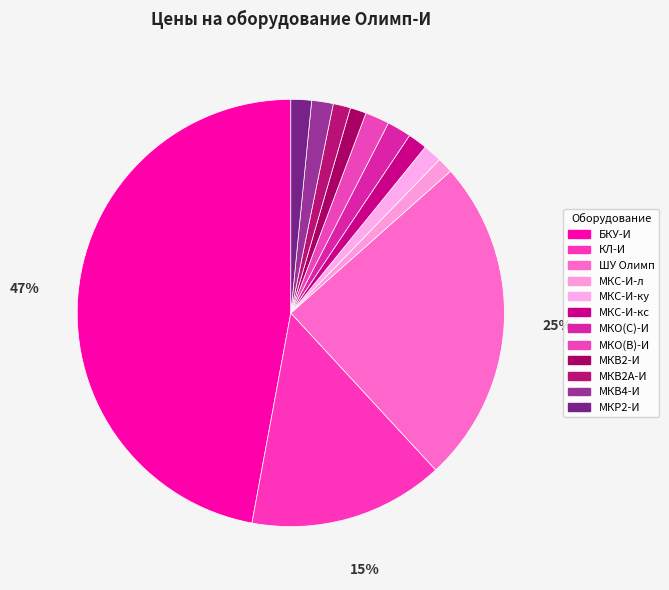

Which has a higher value, МКО(С)-И or КЛ-И?

КЛ-И